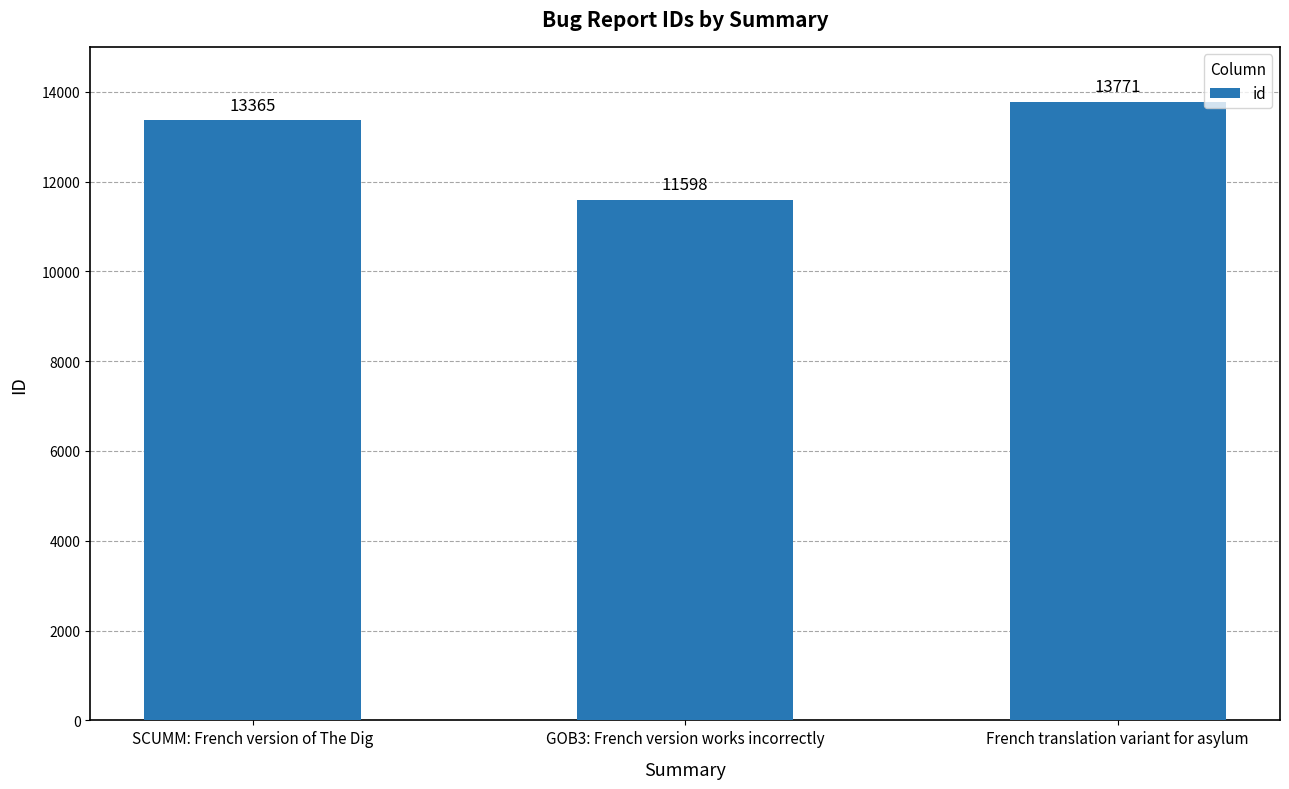

What is the difference between the maximum and minimum values?

2173